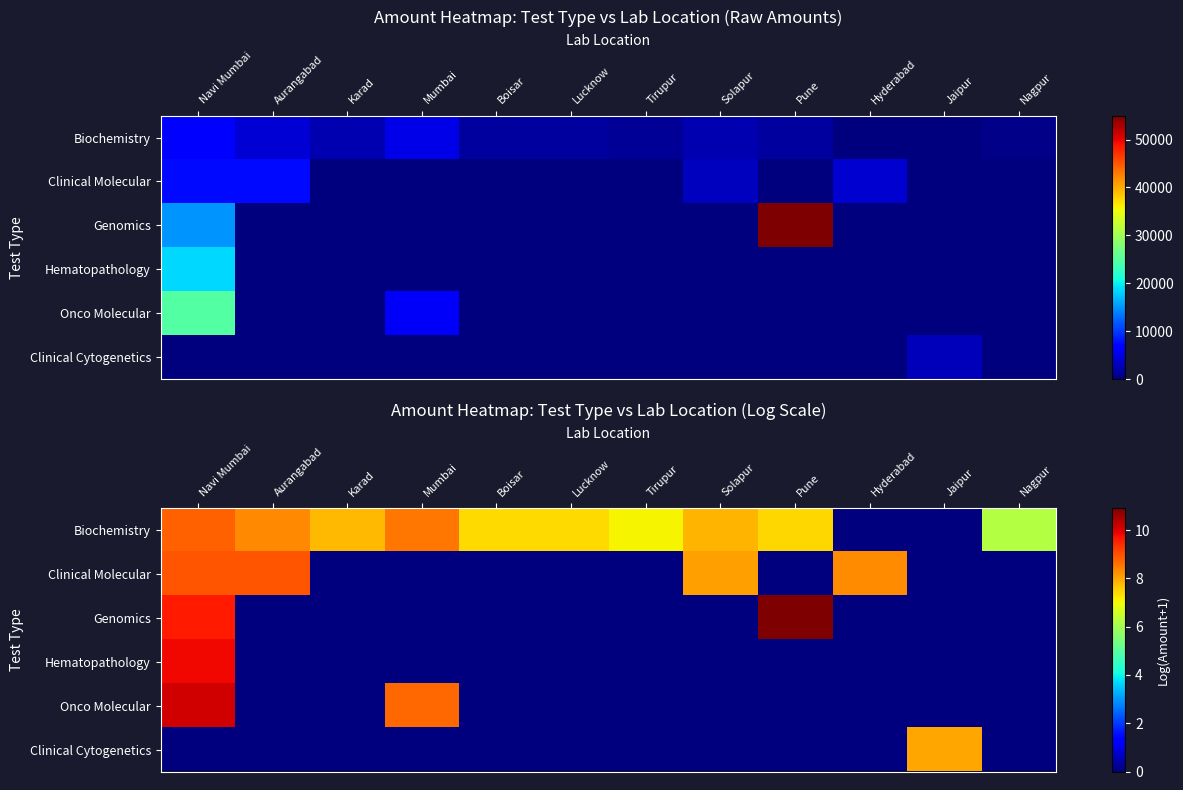

Count the number of categories in the chart.

12